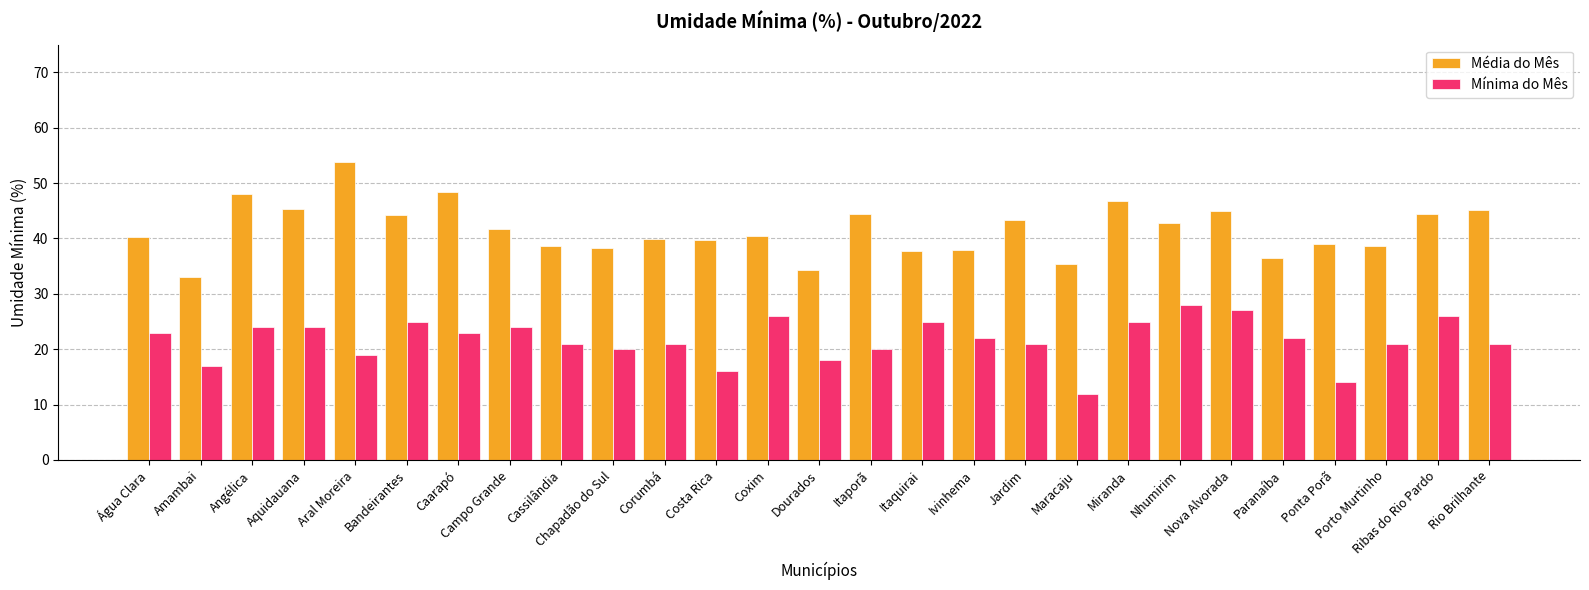

Is the value of Média do Mês at Cassilândia greater than the value of Mínima do Mês at Itaporã?

Yes